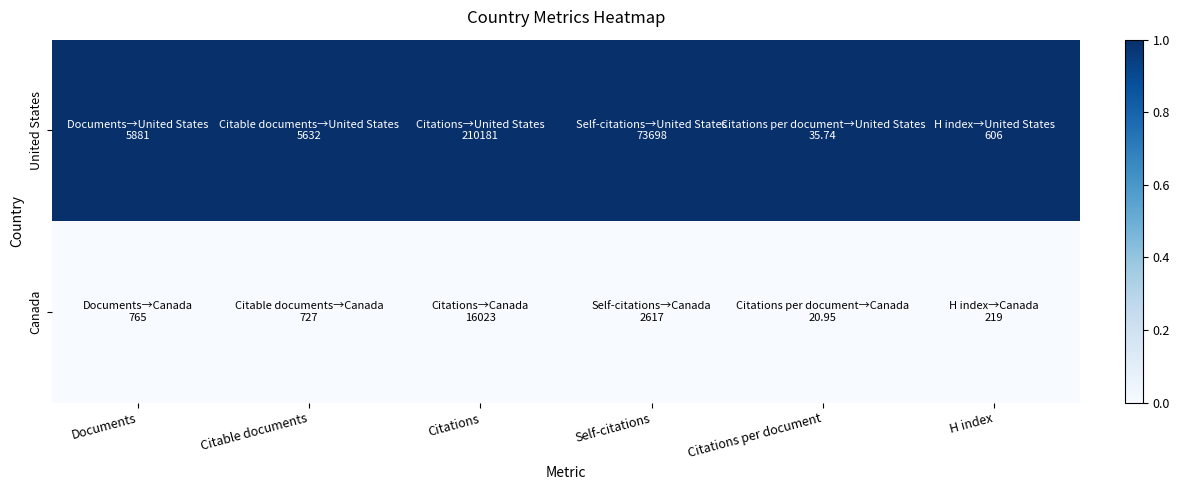

Reading left to right, transcribe all the data shown in this chart.

United States: Documents=1	Citable documents=1	Citations=1	Self-citations=1	Citations per document=1	H index=1
Canada: Documents=0	Citable documents=0	Citations=0	Self-citations=0	Citations per document=0	H index=0